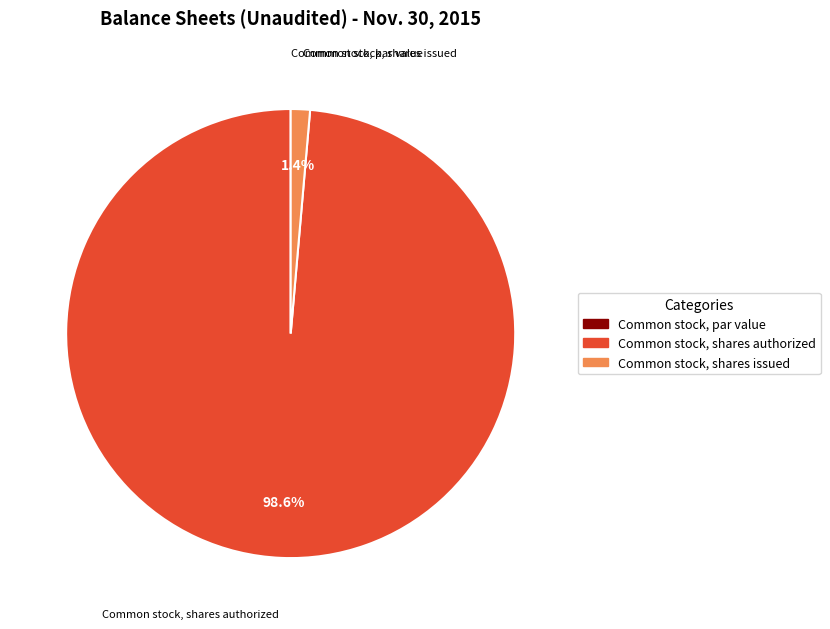

Is it true that Common stock, shares issued is 11% of the pie?

False